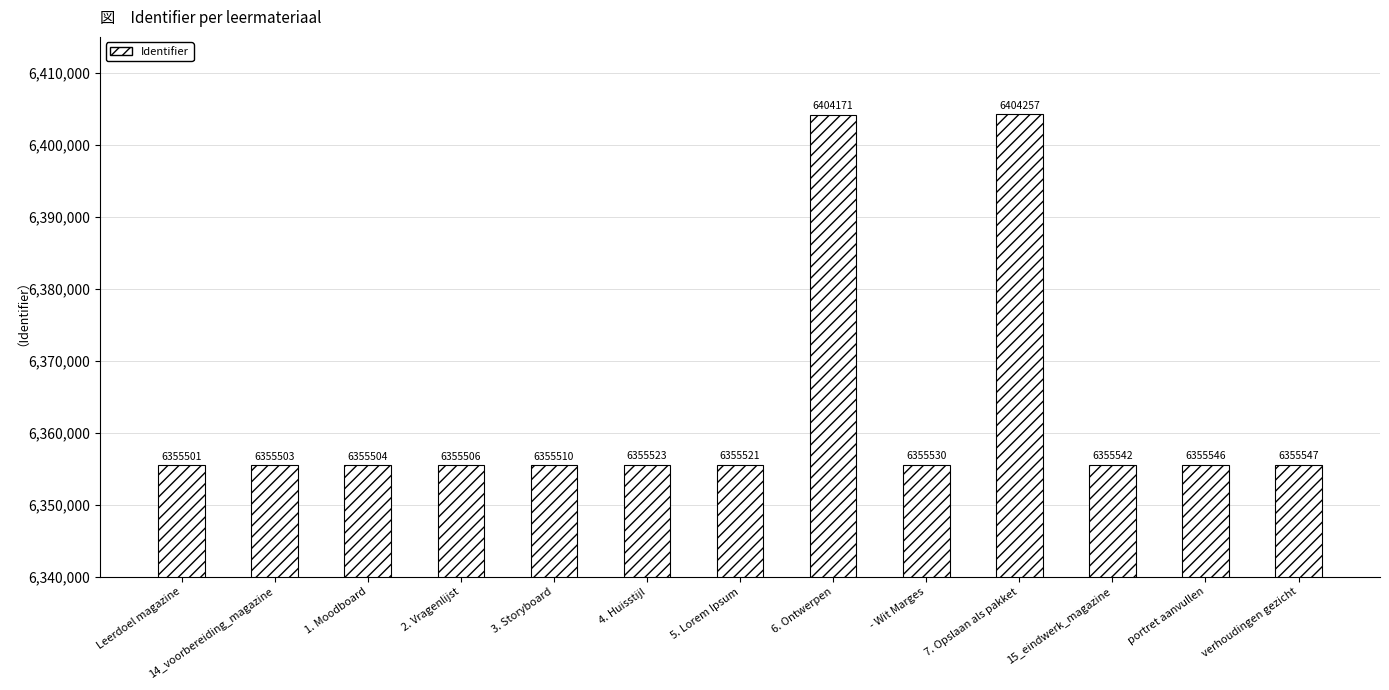

List the labels in order of value, smallest first.

Leerdoel magazine, 14_voorbereiding_magazine, 1. Moodboard, 2. Vragenlijst, 3. Storyboard, 5. Lorem Ipsum, 4. Huisstijl, - Wit Marges, 15_eindwerk_magazine, portret aanvullen, verhoudingen gezicht, 6. Ontwerpen, 7. Opslaan als pakket